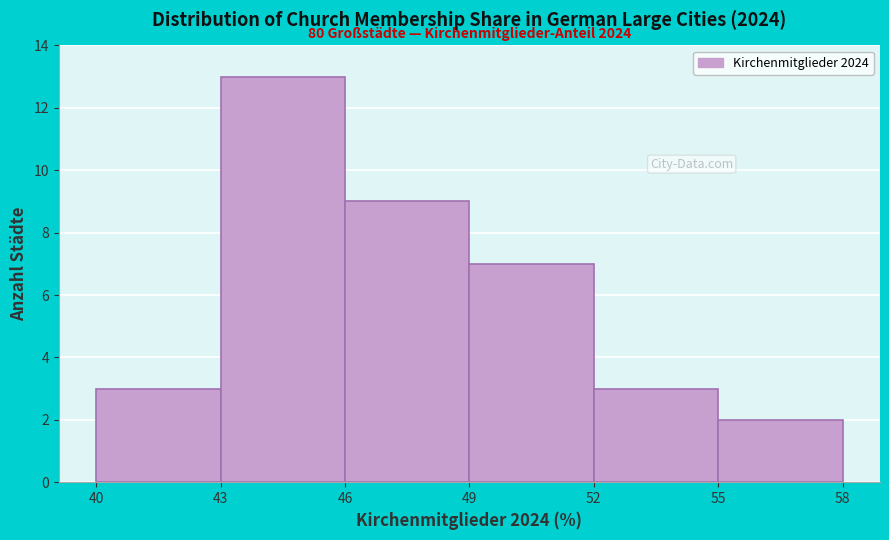

Which range on the x-axis has the tallest bar?

43 to 46